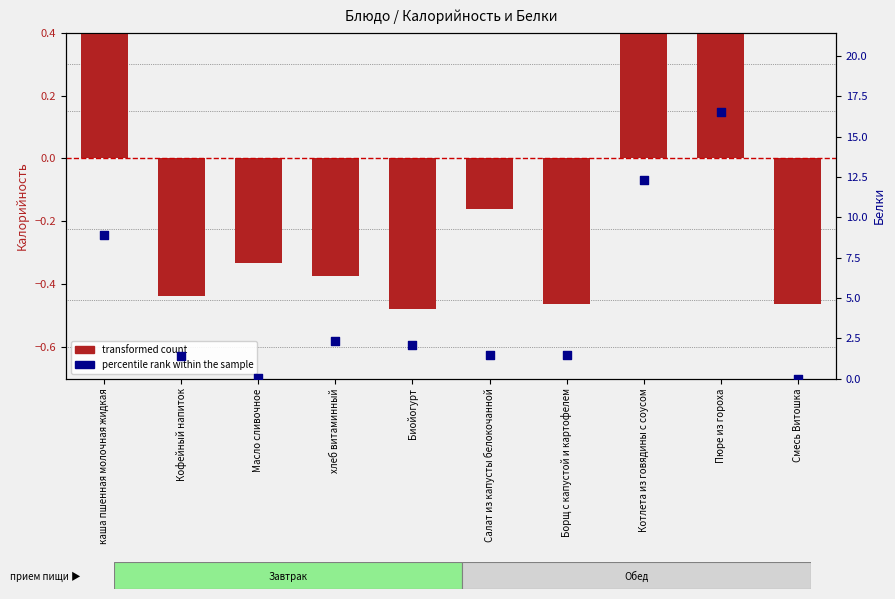

At how many categories does at least one series exceed 1?

8